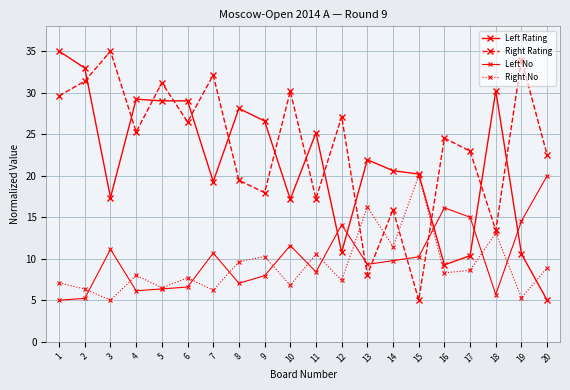

The value of Right No at 9 is 14.4. True or false?

False